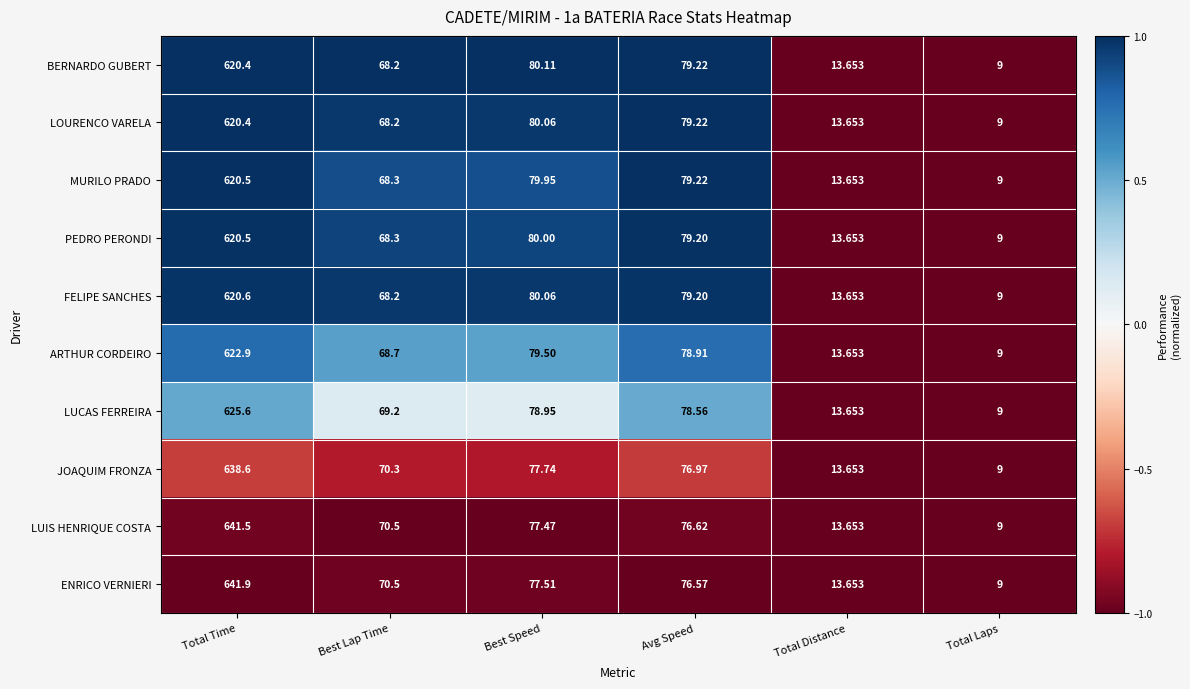

Which category has the lowest value across all series?

Total Laps